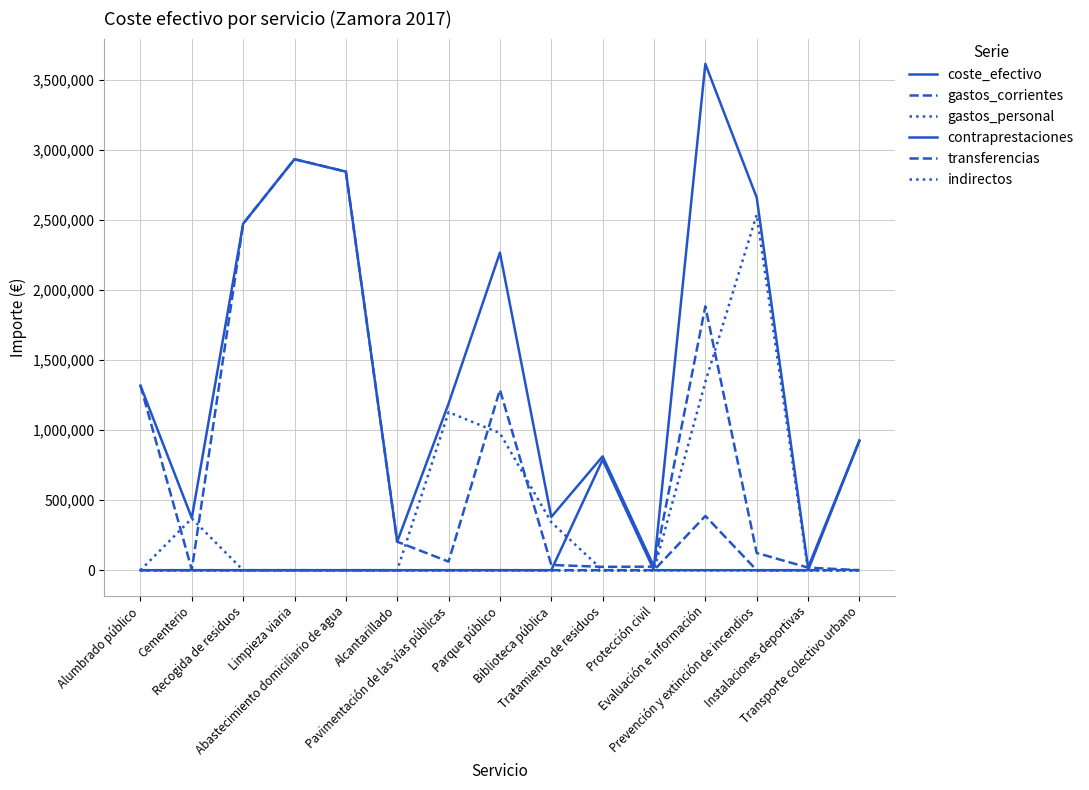

Between Pavimentación de las vías públicas and Evaluación e información, which is larger?

Evaluación e información